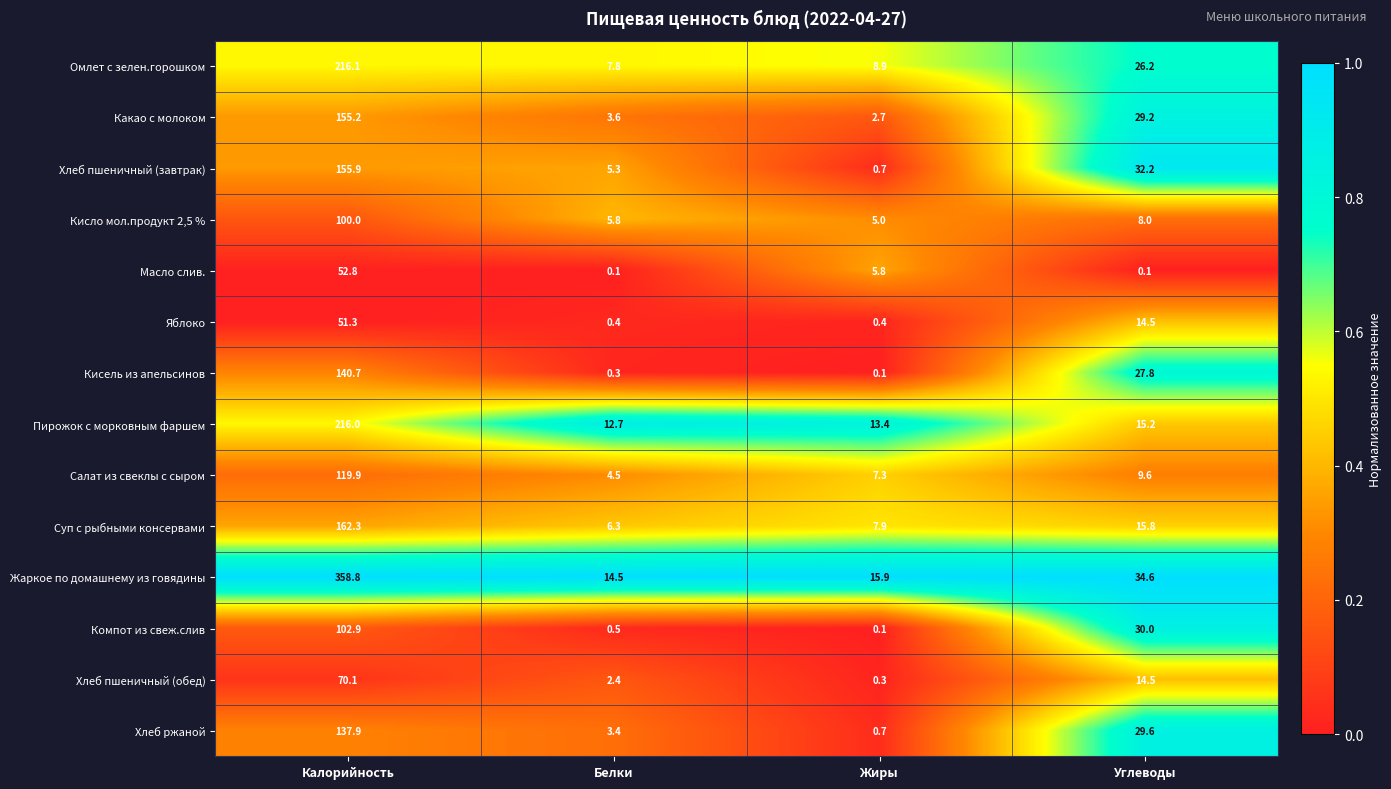

What is the total value across all series at Жиры?

69.2